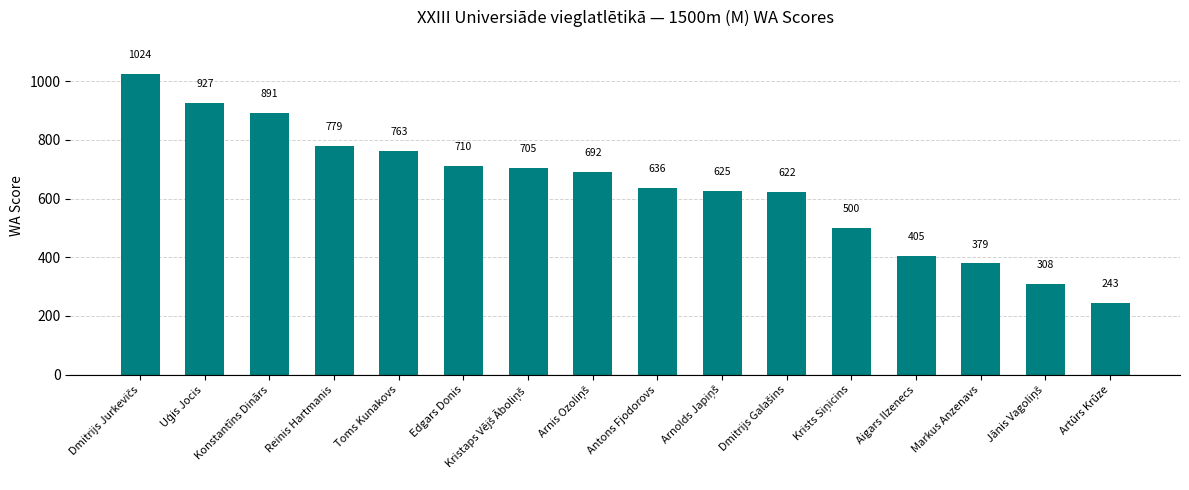

At which label is the value closest to 633?

Antons Fjodorovs